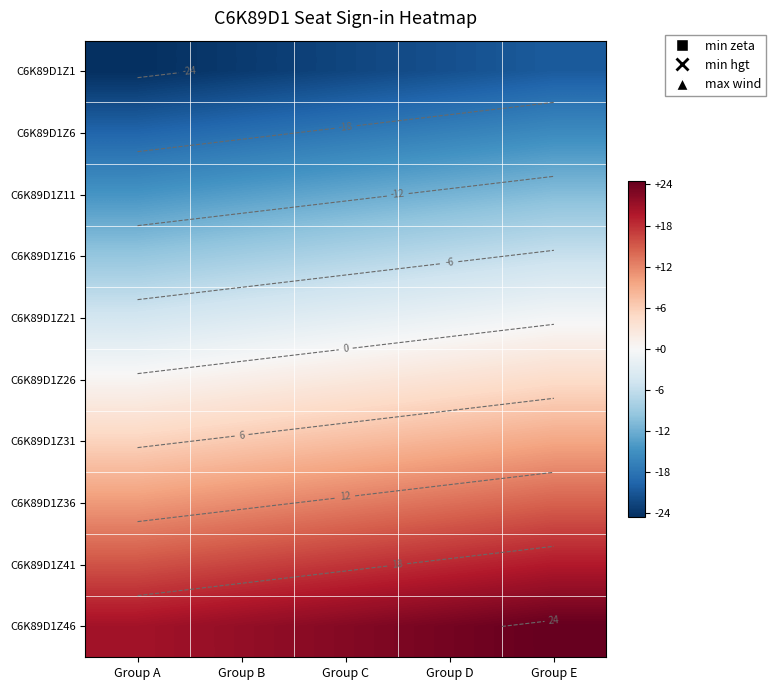

At Group D, list the series in order from largest to smallest.

C6K89D1Z46, C6K89D1Z41, C6K89D1Z36, C6K89D1Z31, C6K89D1Z26, C6K89D1Z21, C6K89D1Z16, C6K89D1Z11, C6K89D1Z6, C6K89D1Z1